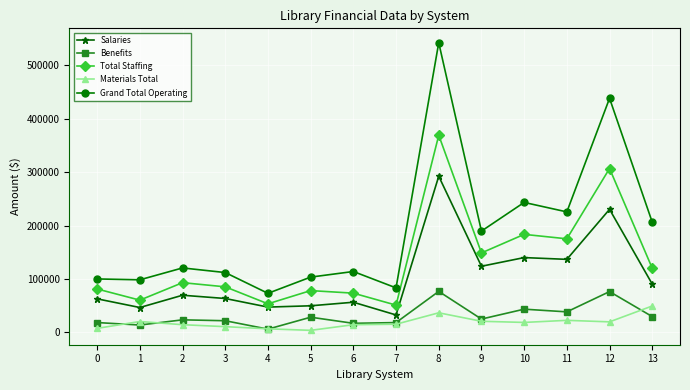

What are all the series names shown in the legend?

Salaries, Benefits, Total Staffing, Materials Total, Grand Total Operating